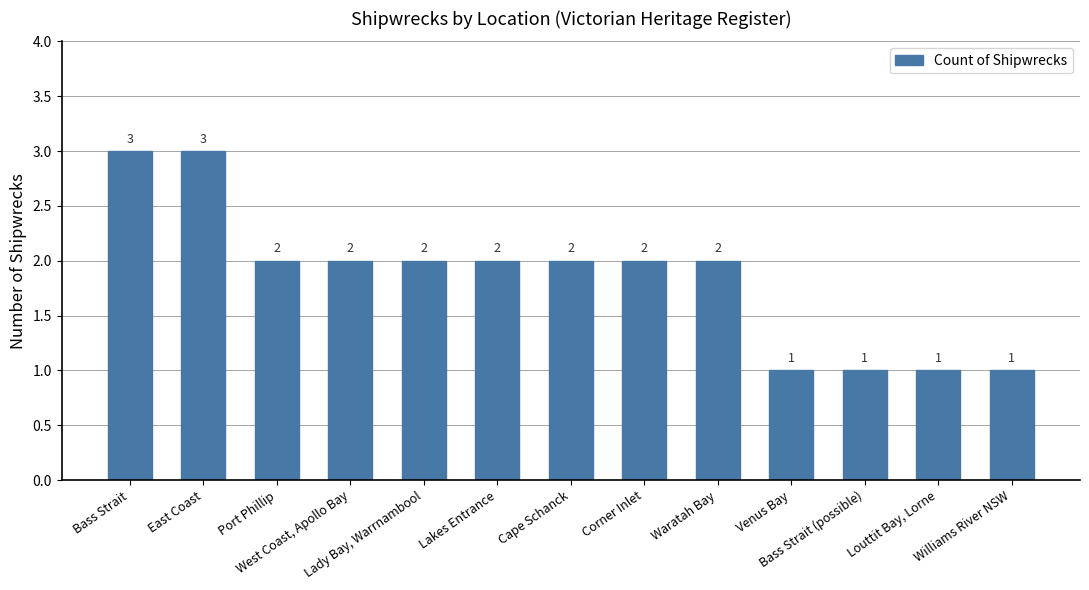

The value at Cape Schanck is 1. True or false?

False